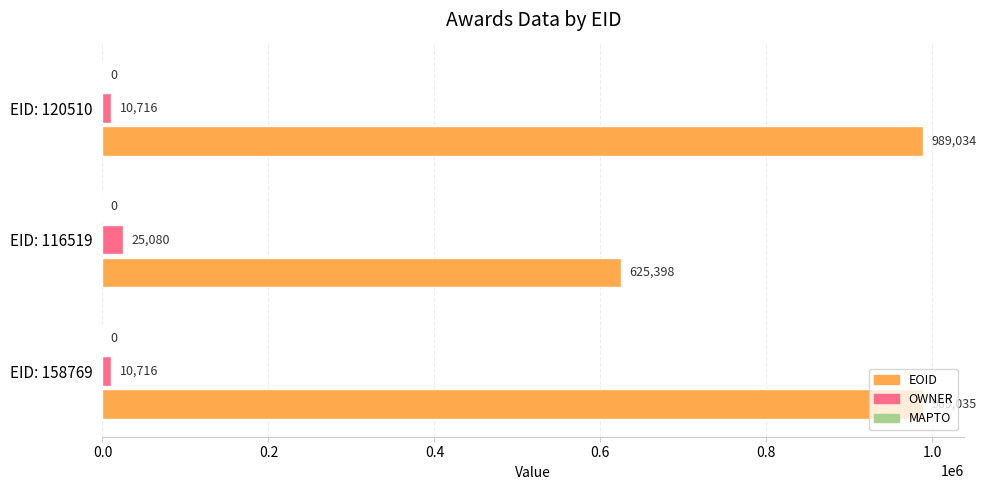

Which series has the largest range (max minus min)?

EOID